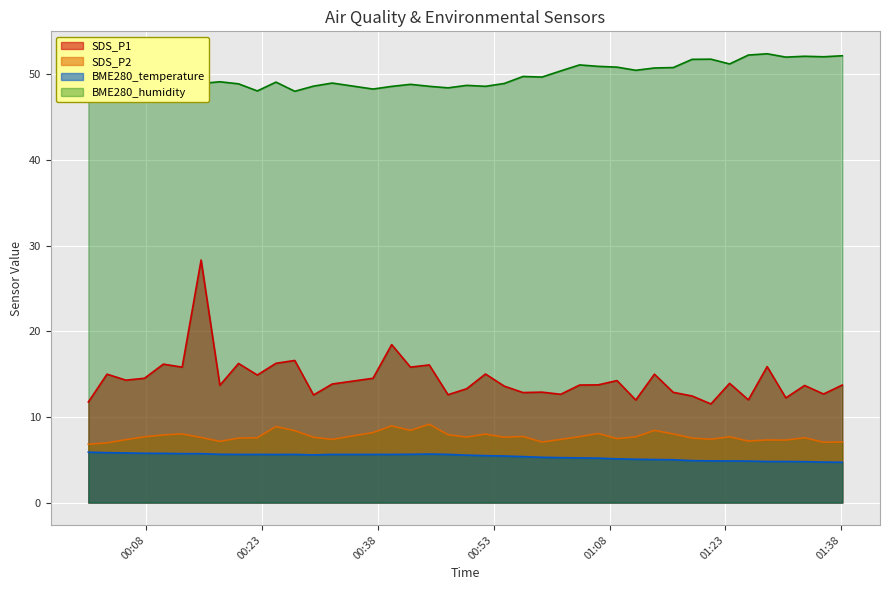

At how many categories does at least one series exceed 6?

40